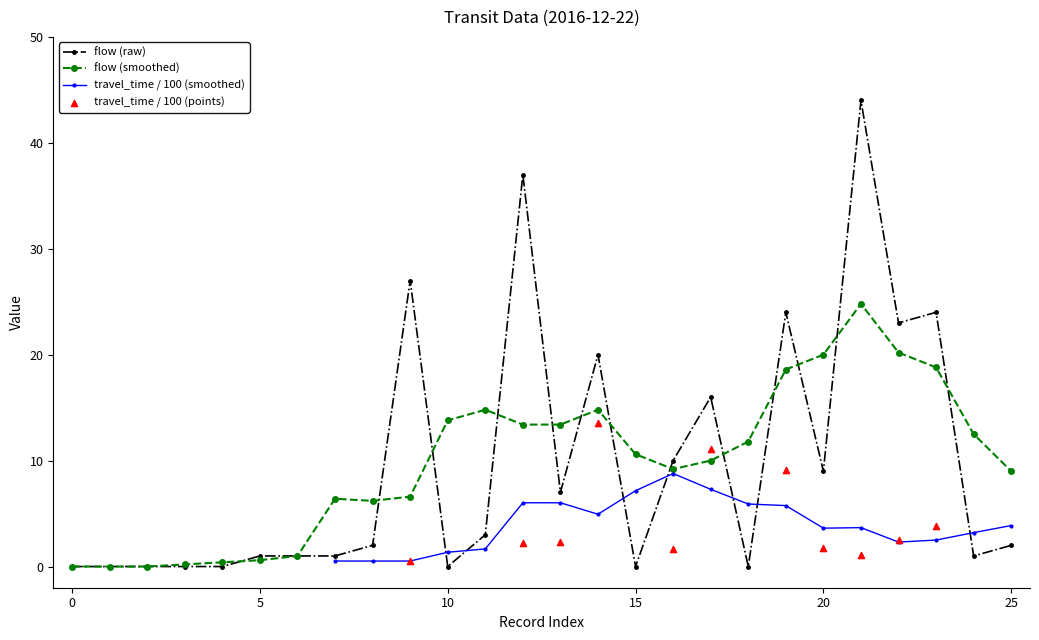

What are all the series names shown in the legend?

flow (raw), flow (smoothed), travel_time / 100 (smoothed), travel_time / 100 (points)